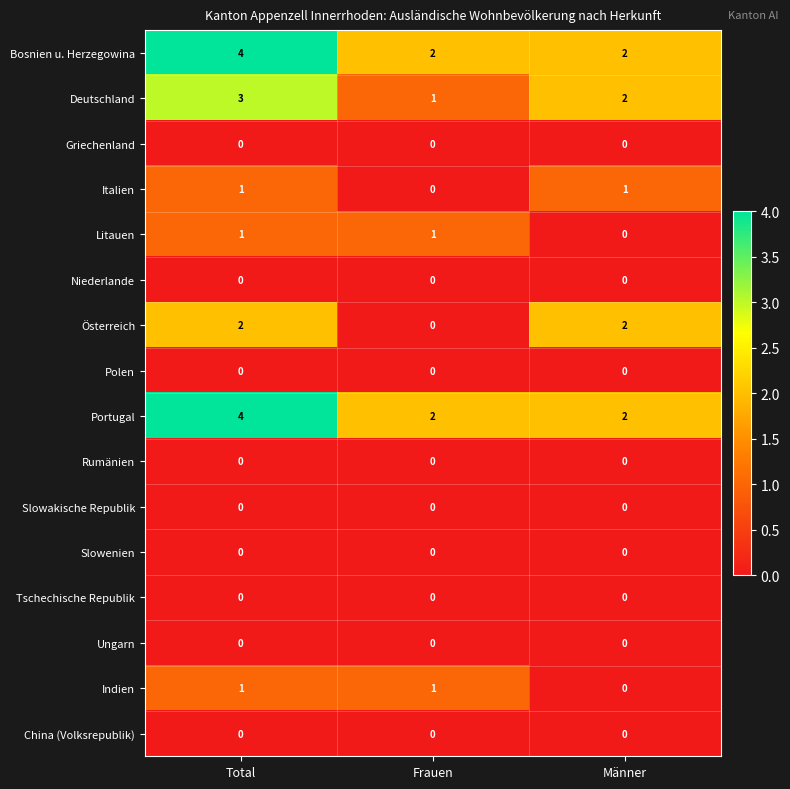

The Portugal series shows 3 at Männer. True or false?

False